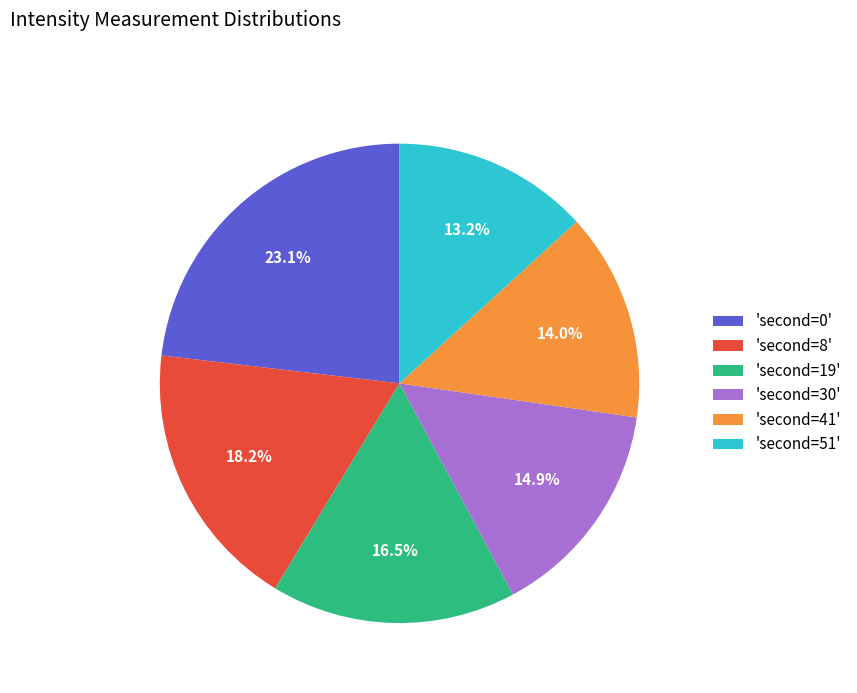

Which slice is the largest?

'second=0'